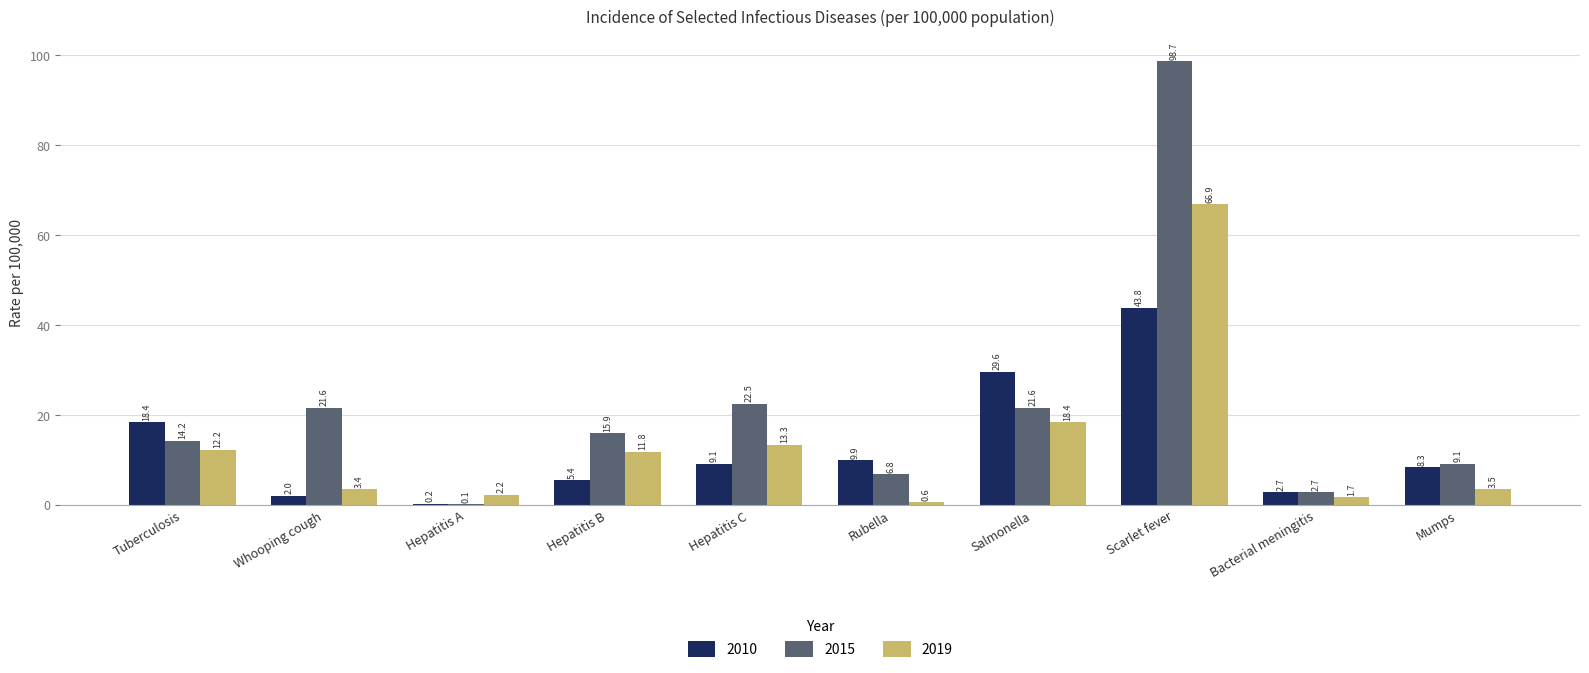

Which series changed the most between Hepatitis C and Rubella?

2015